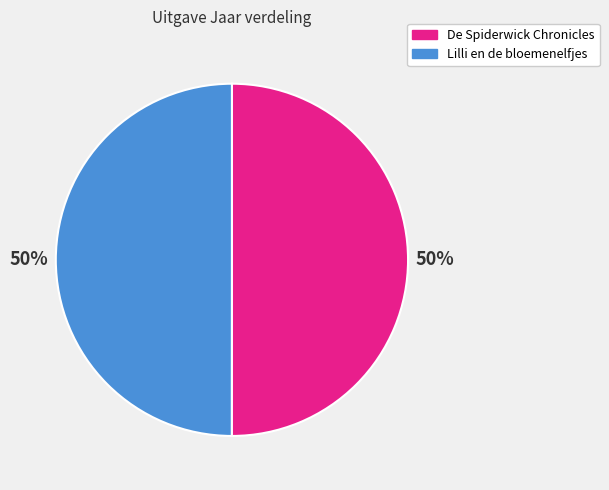

To the nearest percent, what is the average slice percentage?

50%